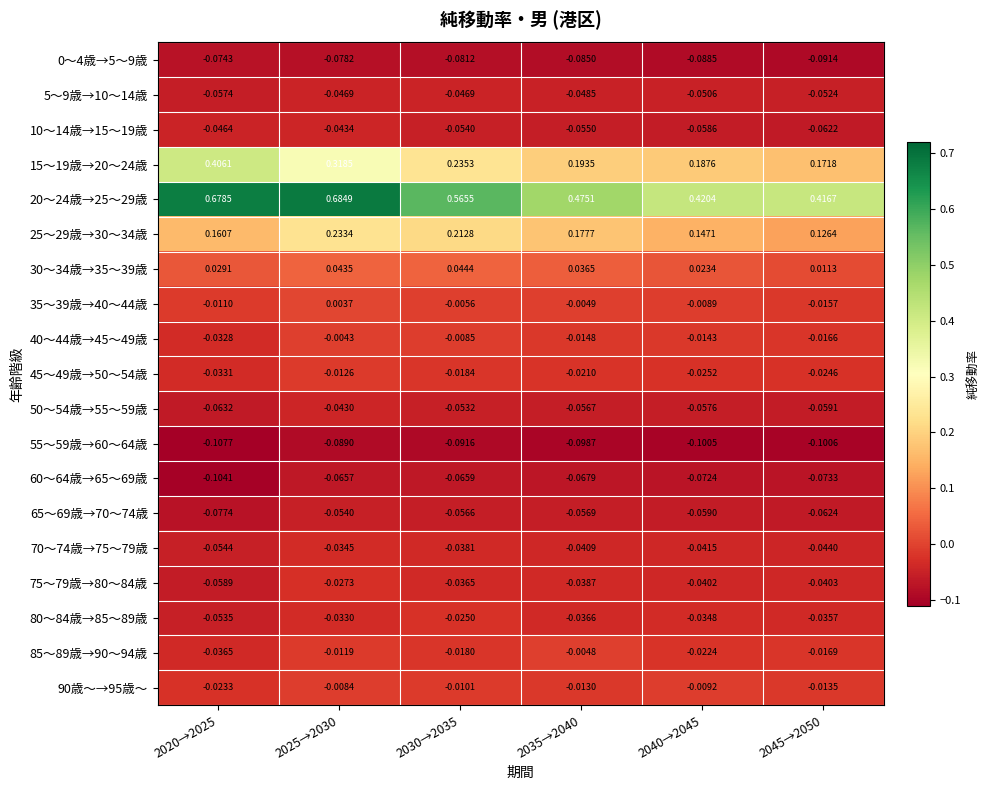

Is the value of 75～79歳→80～84歳 at 2040→2045 greater than the value of 50～54歳→55～59歳 at 2020→2025?

Yes